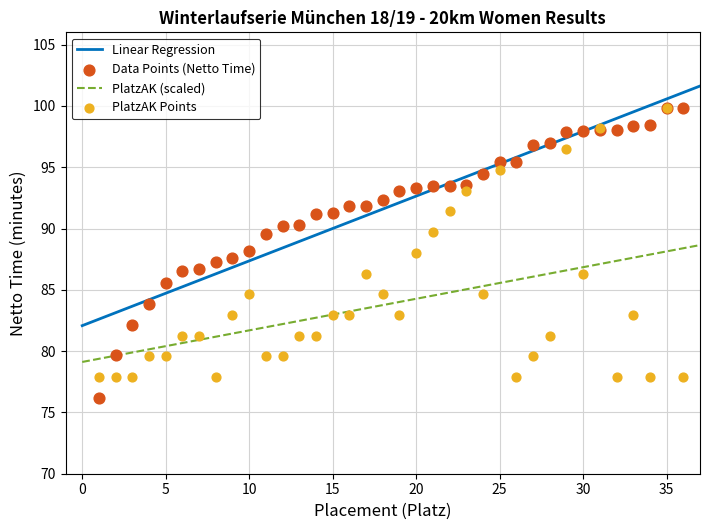

Which series has the largest total across all categories?

Netto_minutes